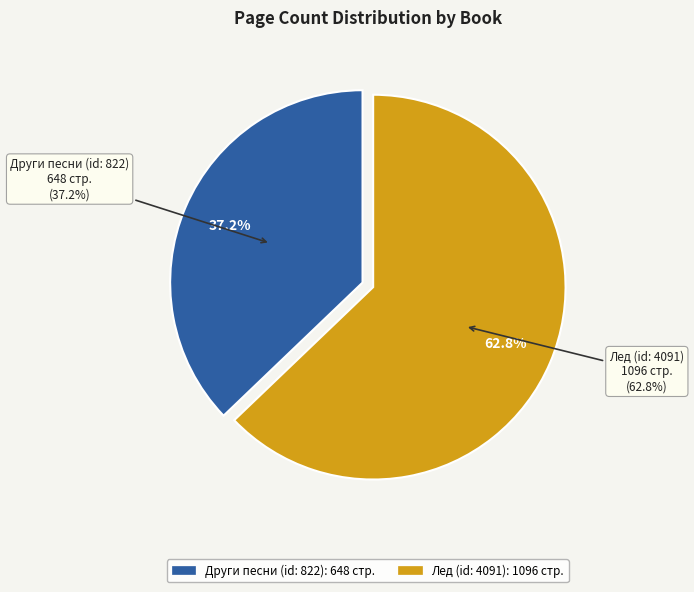

Rank the categories by value from lowest to highest.

Други песни (id: 822), Лед (id: 4091)